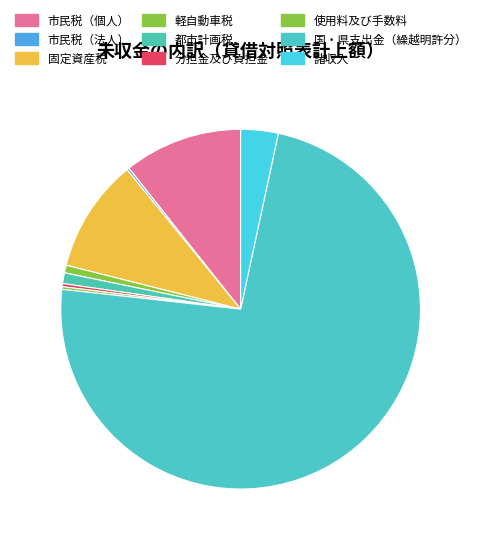

What percentage is NOT represented by 市民税（個人）?

89.3%